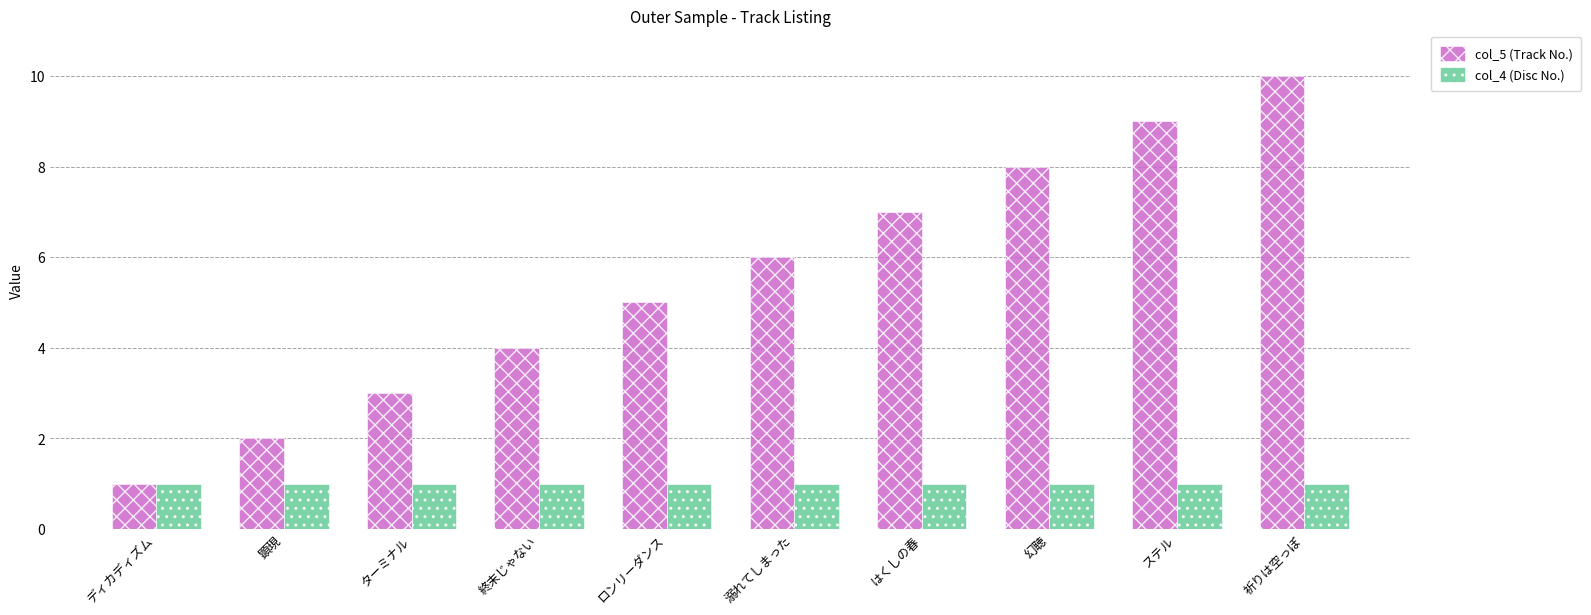

What position from the right is 終末じゃない?

7